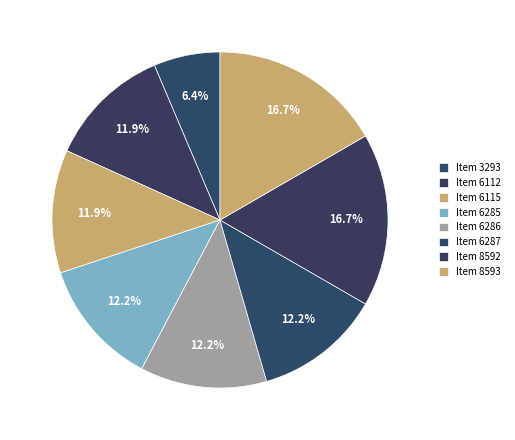

How many segments does this pie chart have?

8